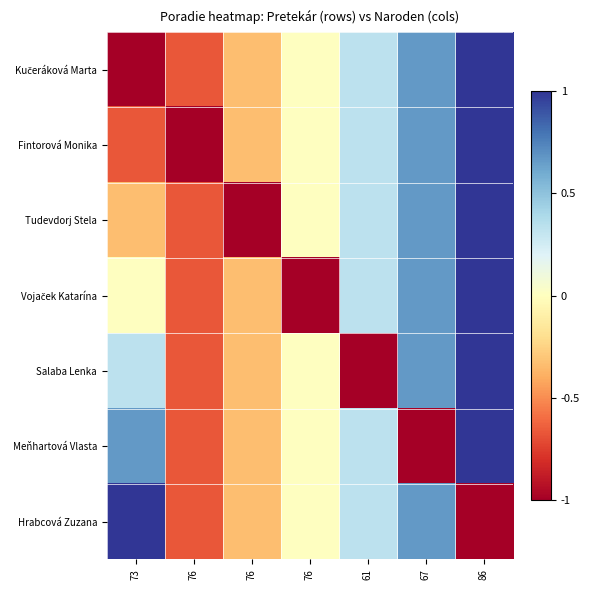

What is the spread (max minus min) of values at 76?

0.3